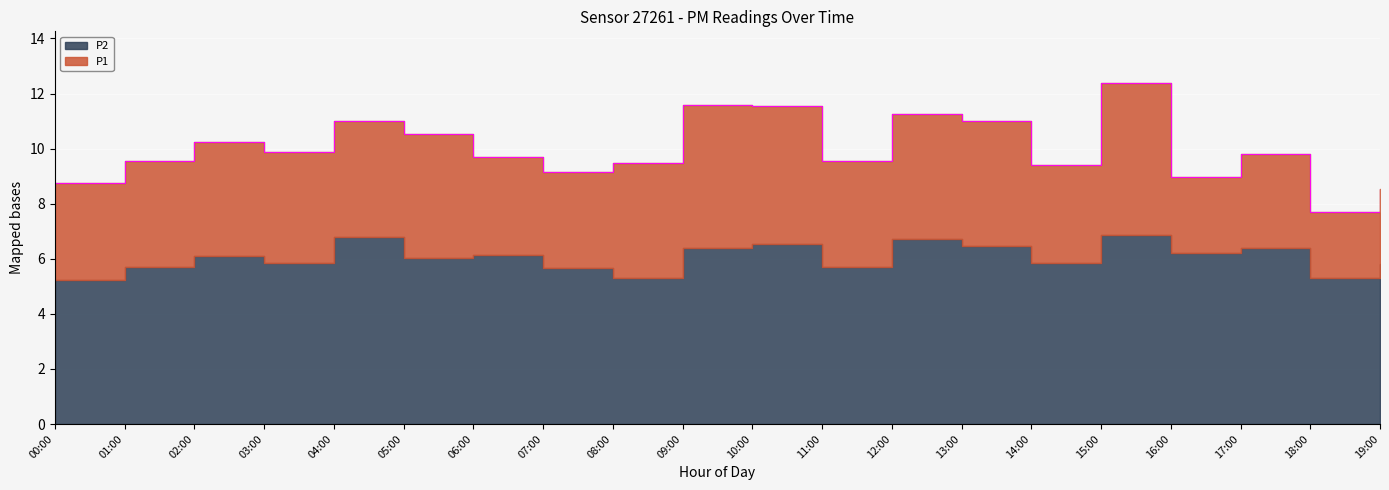

At which category does the chart reach its minimum across all series?

18:00